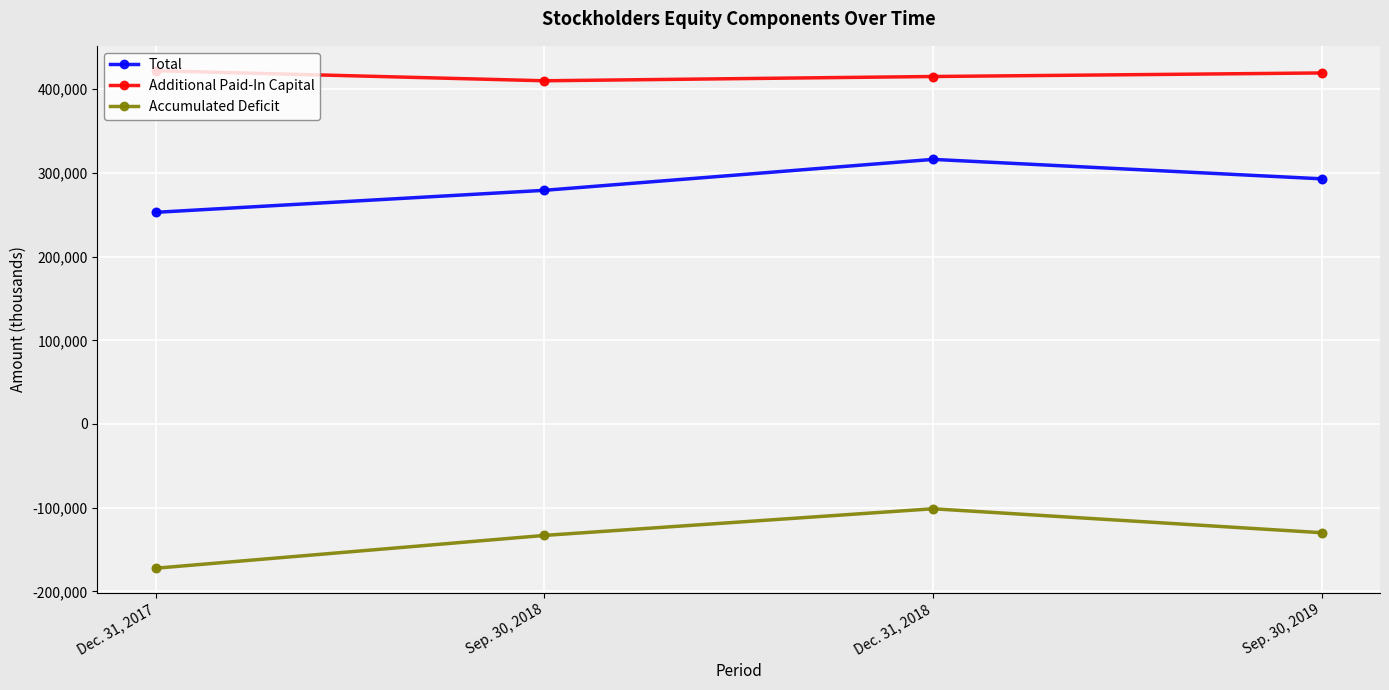

Which series has the largest range (max minus min)?

Accumulated Deficit